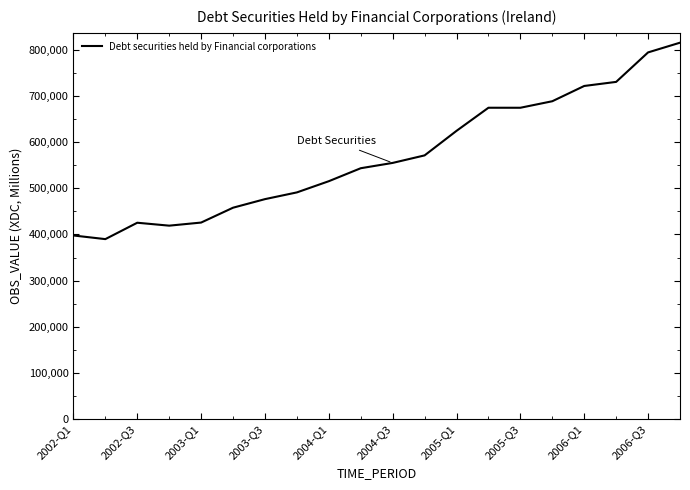

What is the smallest value displayed?

389877